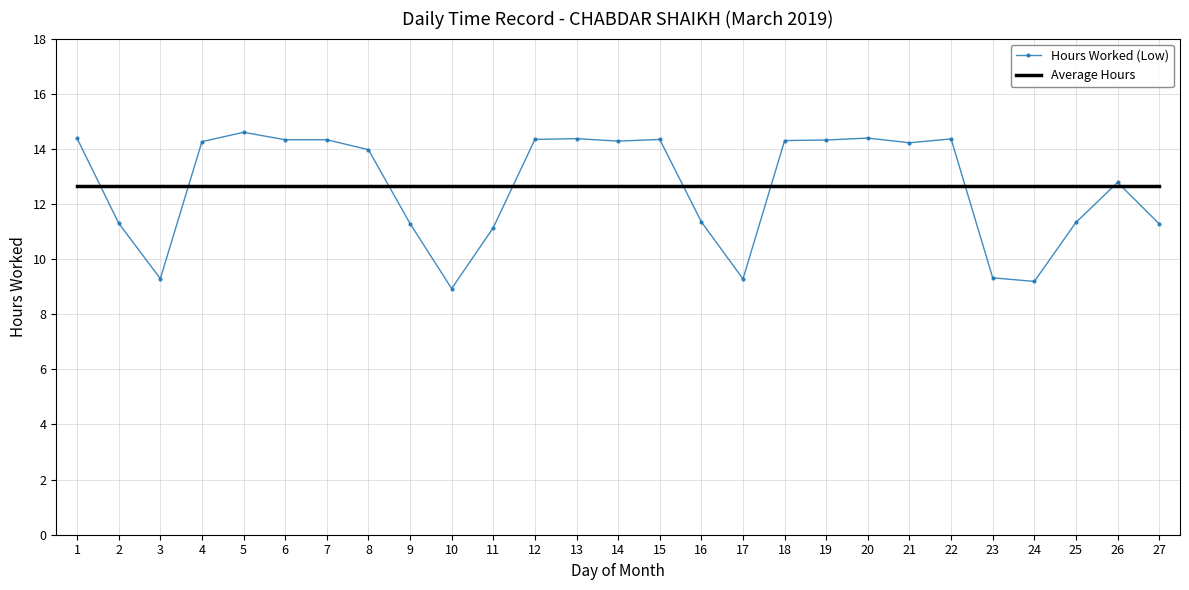

Is the value of Average Hours at 17 greater than the value of Hours Worked (Low) at 11?

Yes